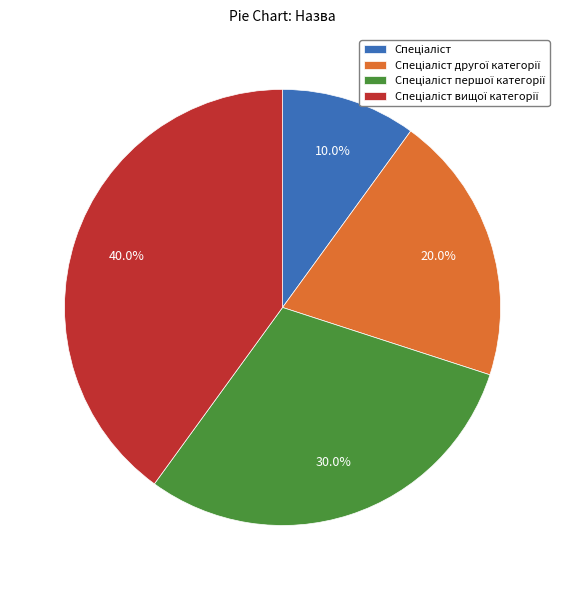

Is there a majority slice in this chart?

No